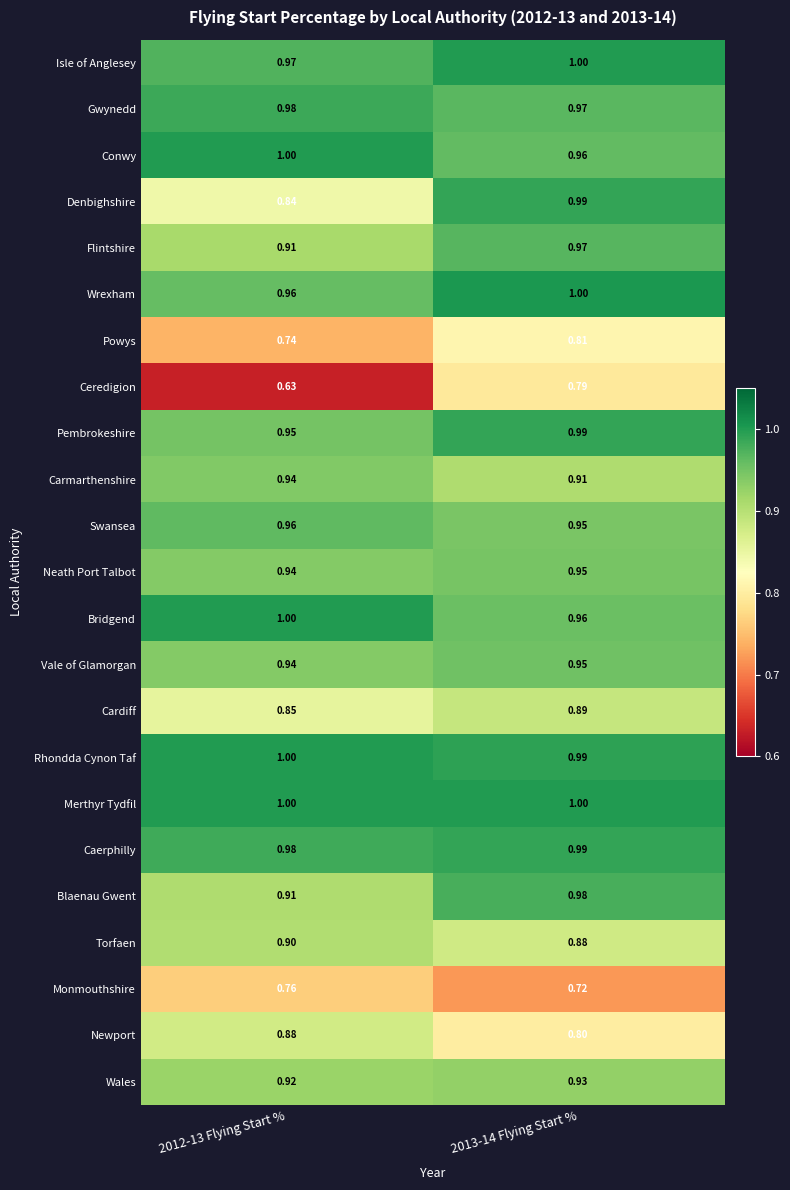

Which category has the lowest value across all series?

2012-13 Flying Start %